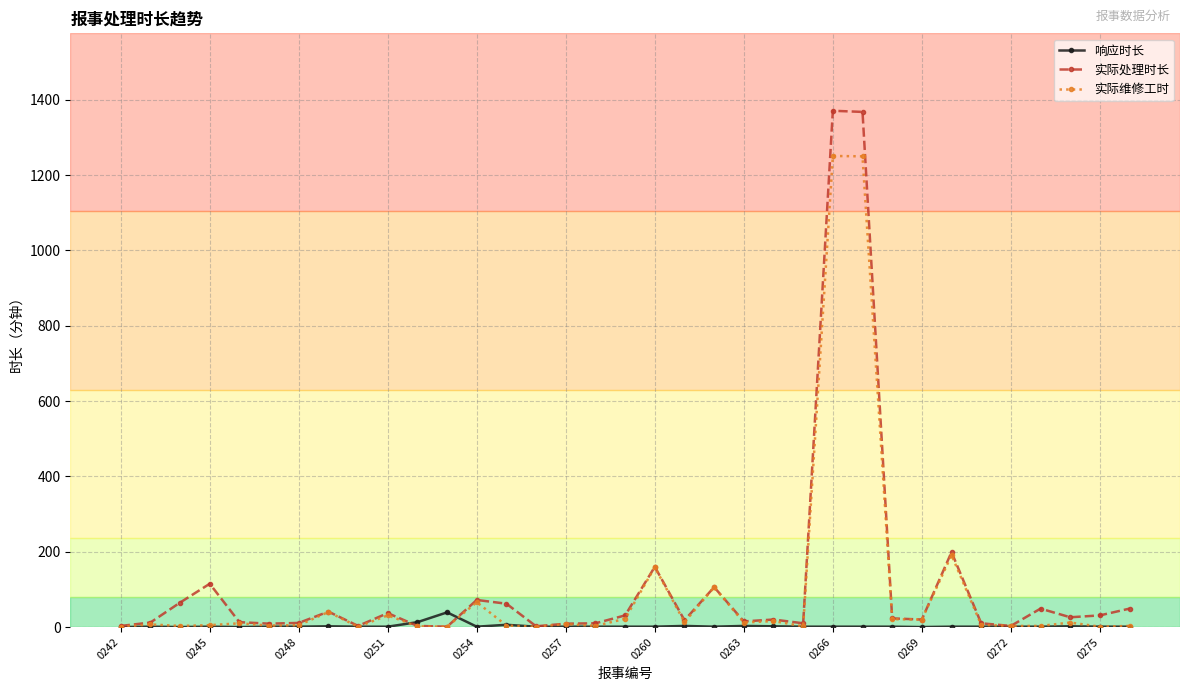

Count the number of data series in this chart.

3